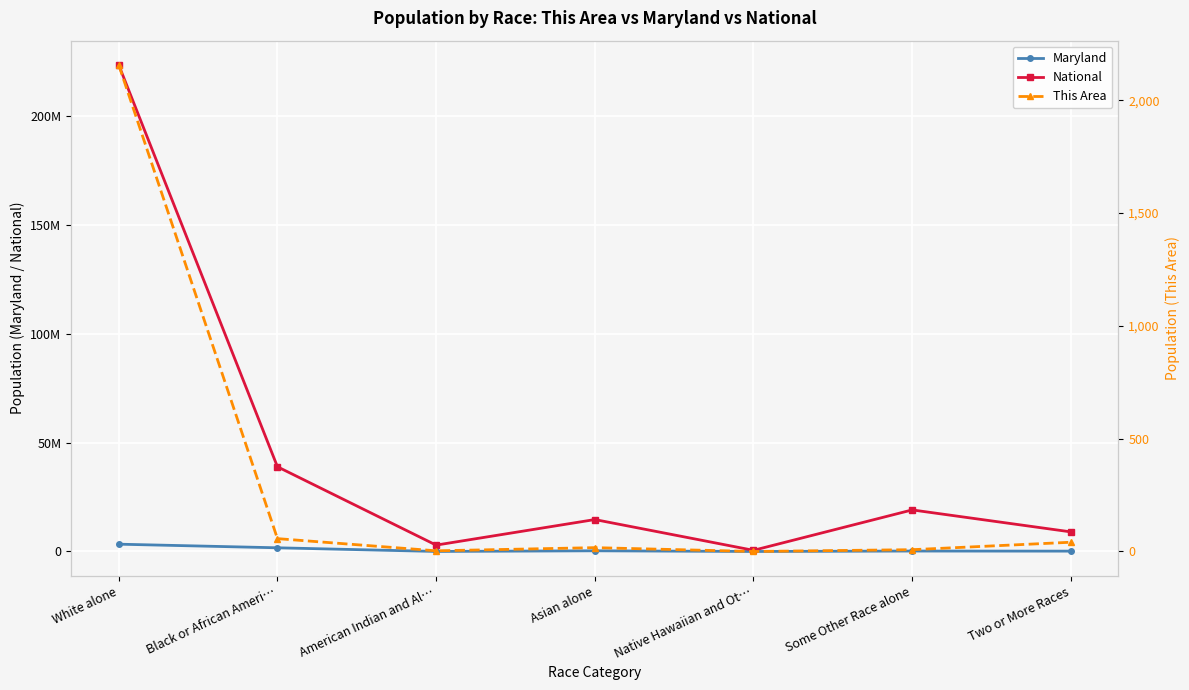

Is it true that This Area equals 17 at Asian alone?

True